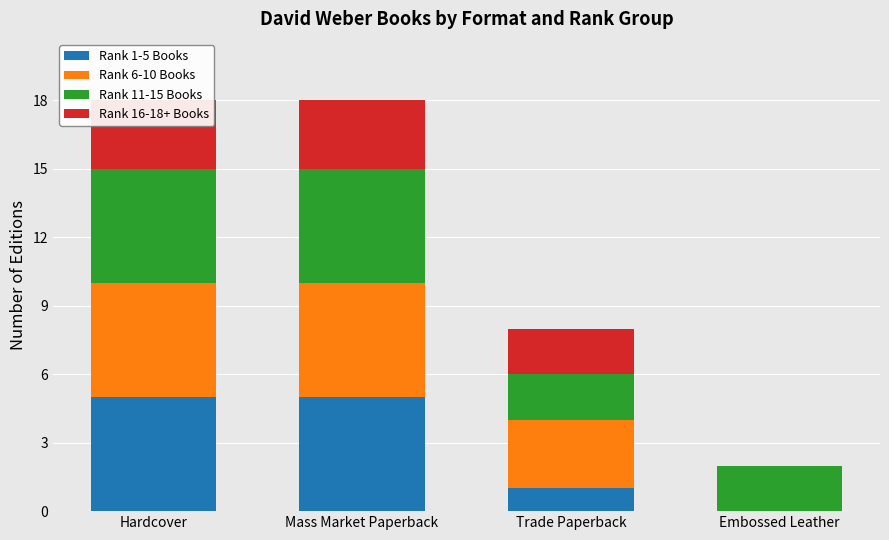

Between Hardcover and Embossed Leather, which series saw the biggest shift?

Rank 1-5 Books